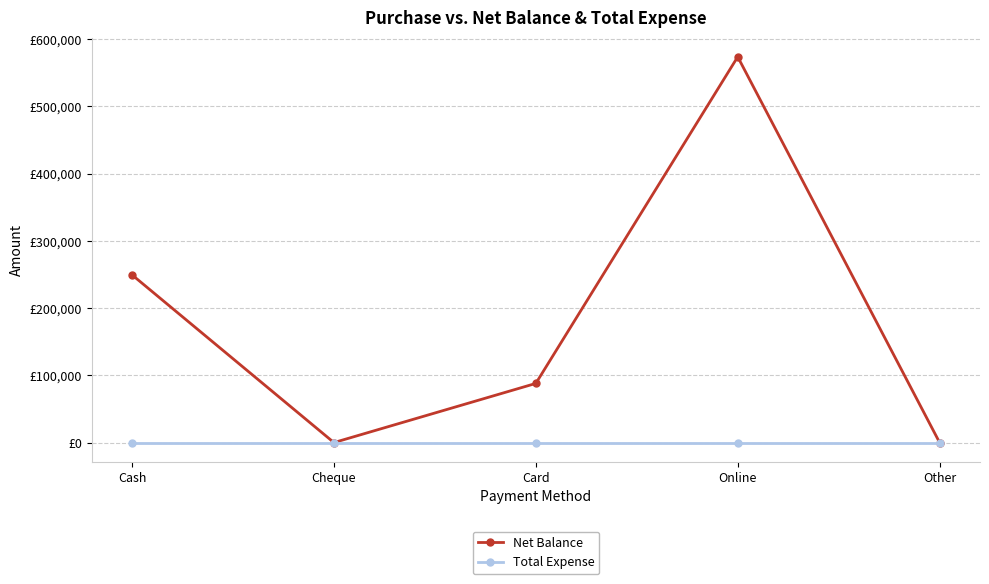

True or false: Total Expense and Net Balance cross at least once.

False